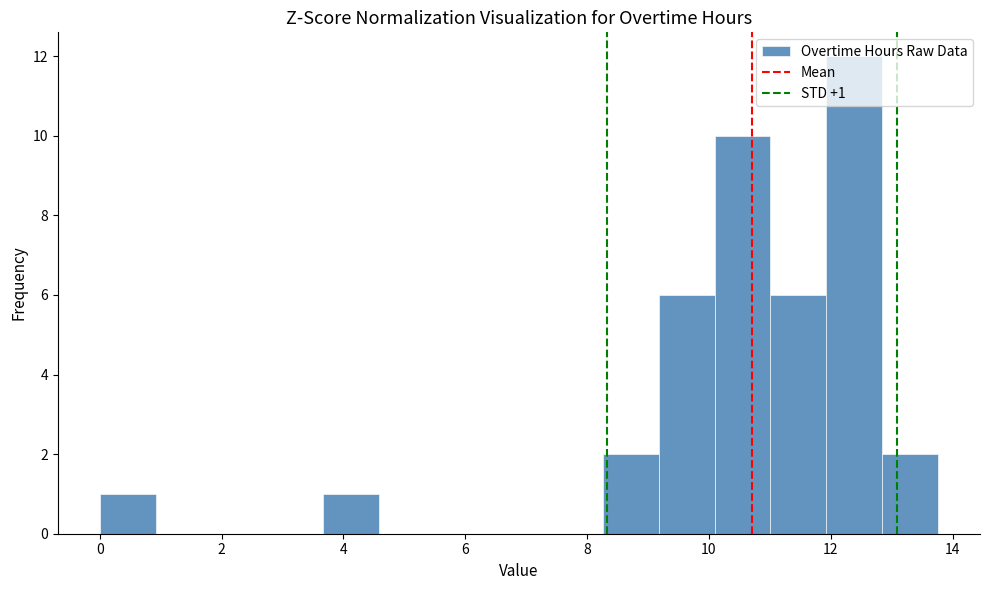

Which range on the x-axis has the tallest bar?

12.0 to 12.8